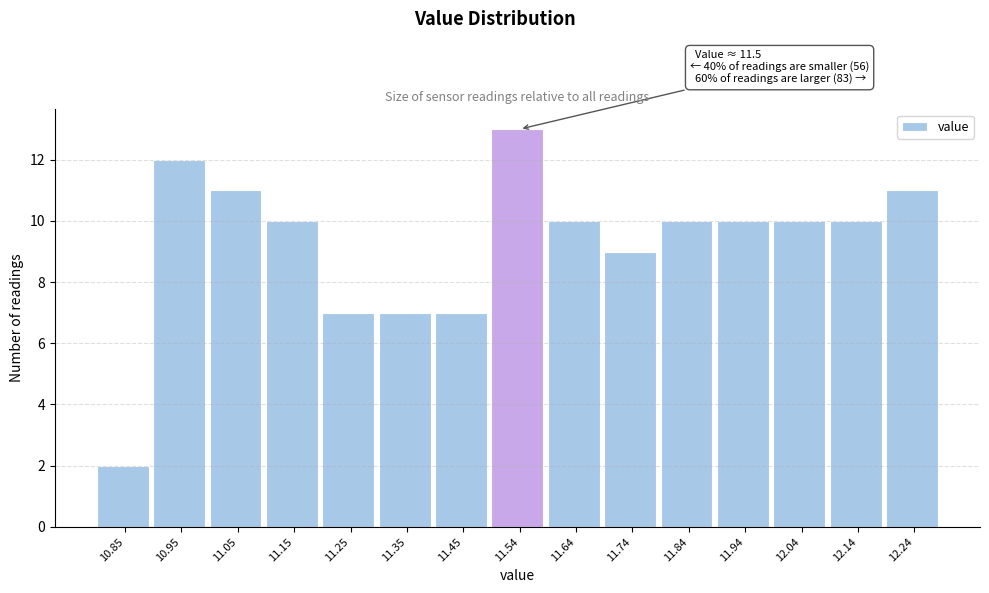

Which range on the x-axis has the tallest bar?

11.50 to 11.59